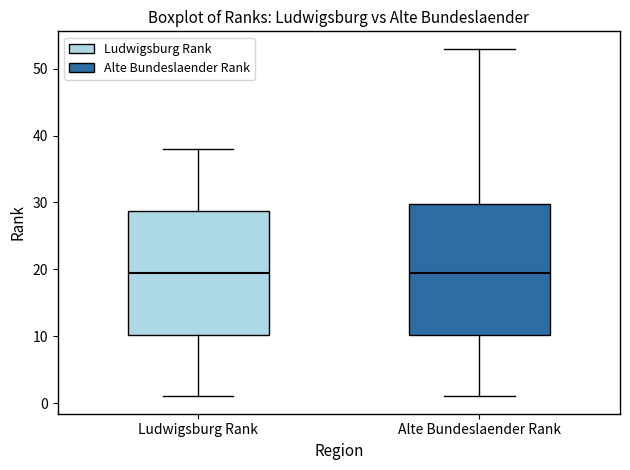

Reading left to right, transcribe this box plot: for each box, give where its median line is, the range the box spans, and where its two whiskers end, as read against the y-axis. The values are not printed on the chart, so give them approximately, as read against the axis.

Ludwigsburg Rank: median 20, box 10 to 29, whiskers 1 to 38
Alte Bundeslaender Rank: median 20, box 10 to 30, whiskers 1 to 53